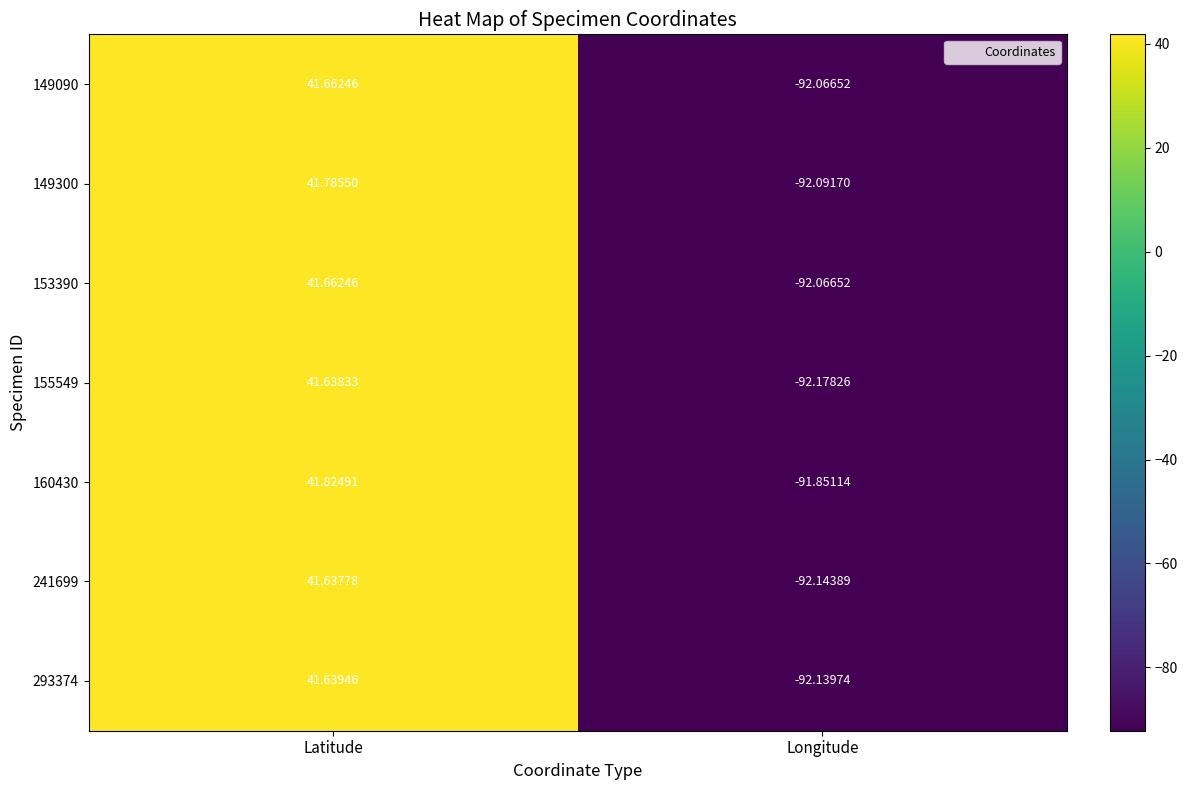

What is the difference between the highest and lowest values at Latitude?

0.2